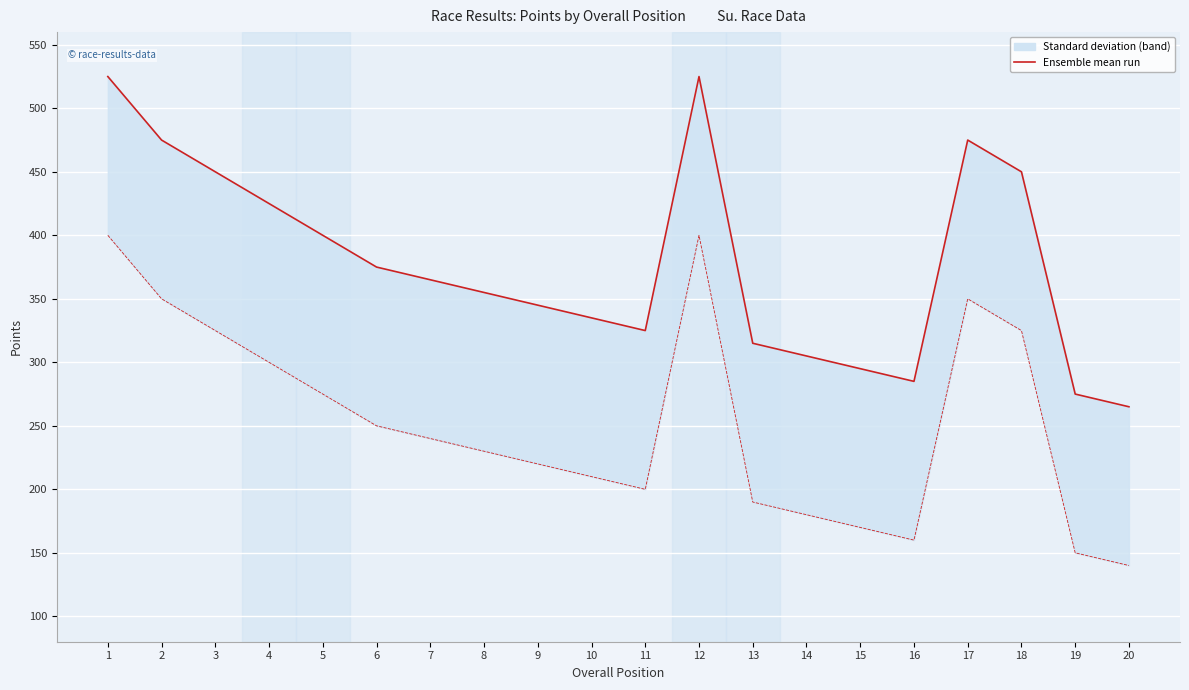

Is the value of Ensemble mean run (Total Points) at 19 greater than the value of Performance Points at 4?

No